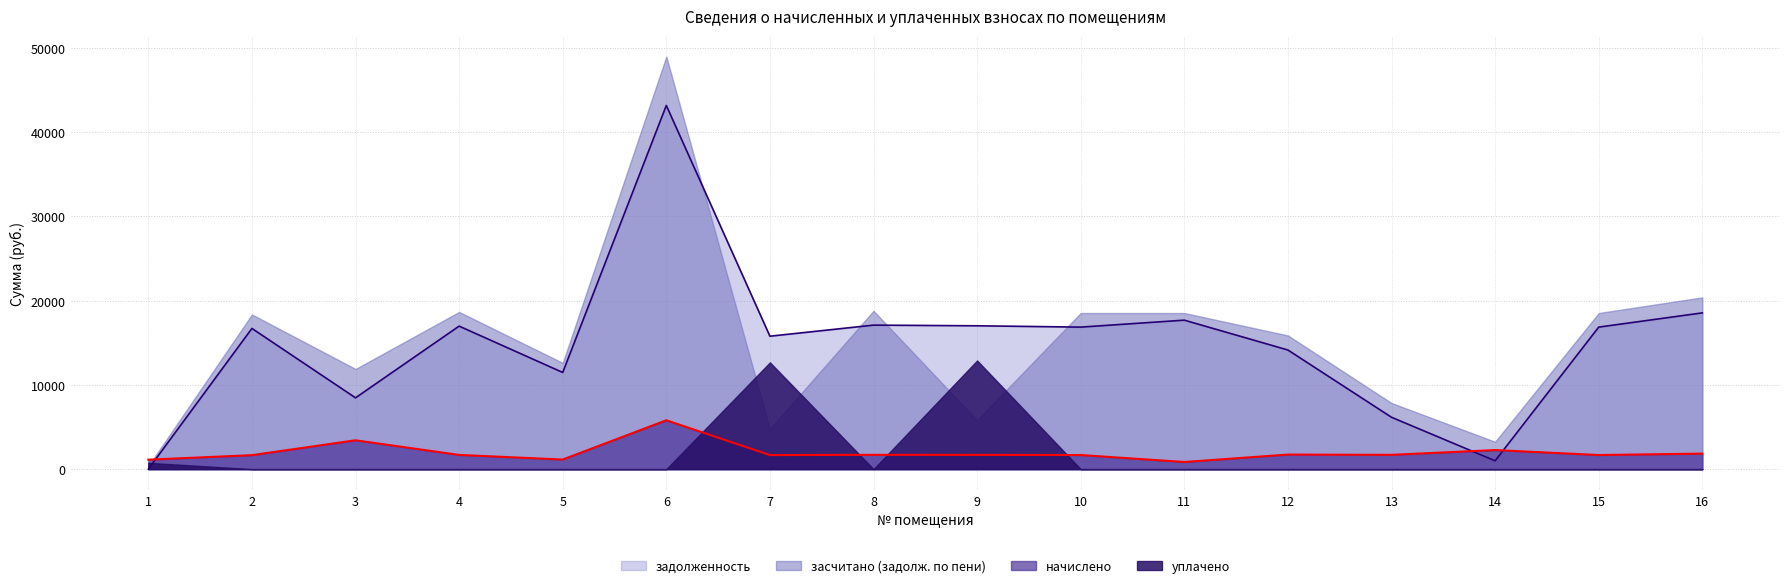

What is the value of the начислено point at the 11th from the left?

848.0